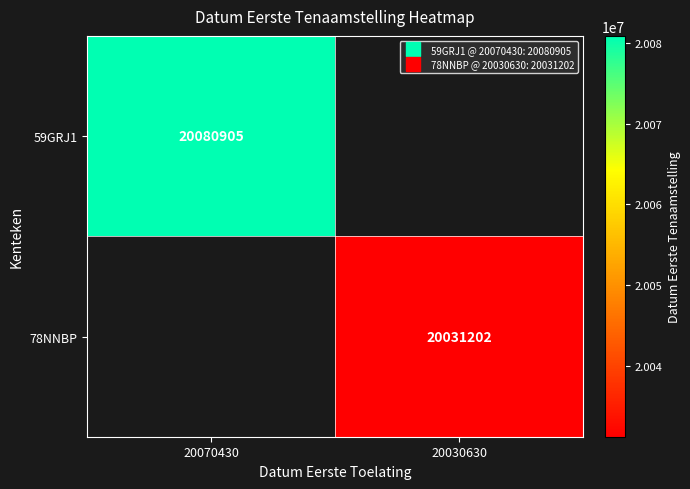

Read the 59GRJ1 value at 20070430.

20080905.0